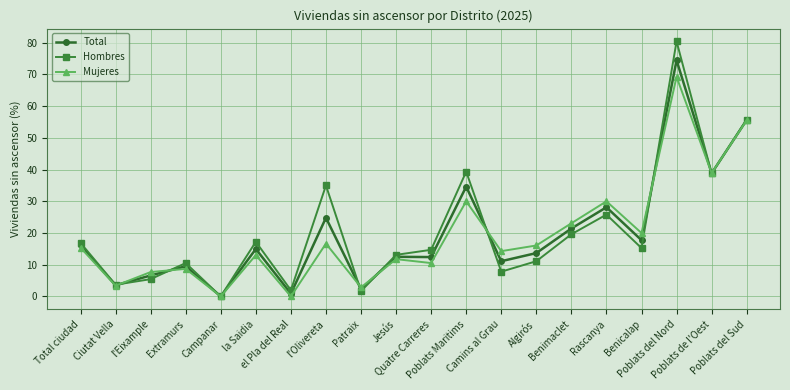

What is the highest value of the Hombres series?

80.4